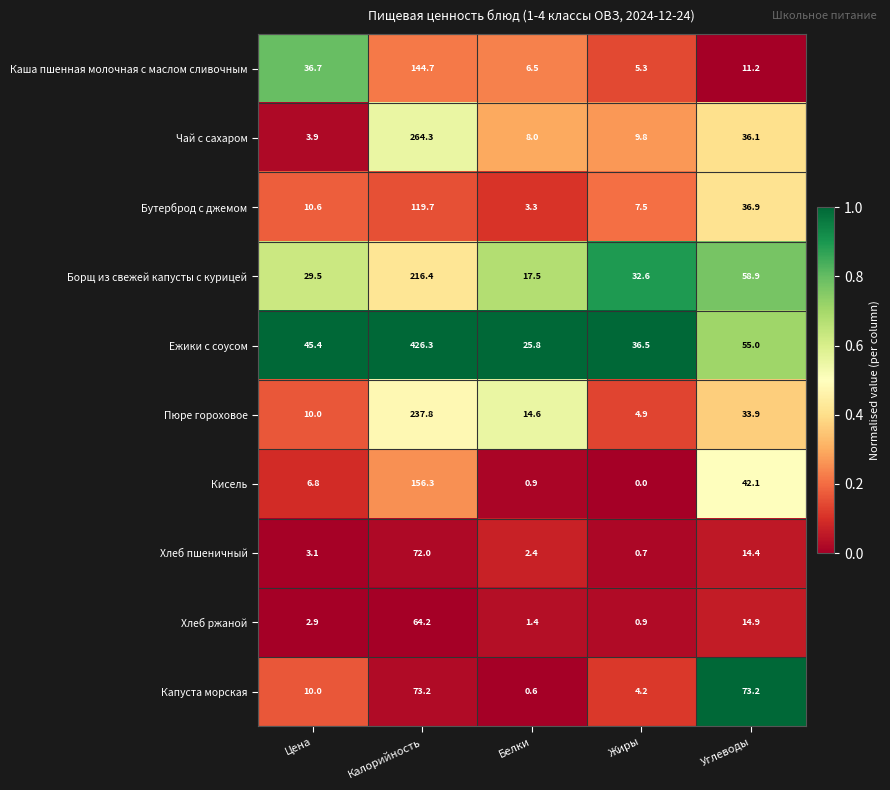

Which series has the largest total across all categories?

Ежики с соусом